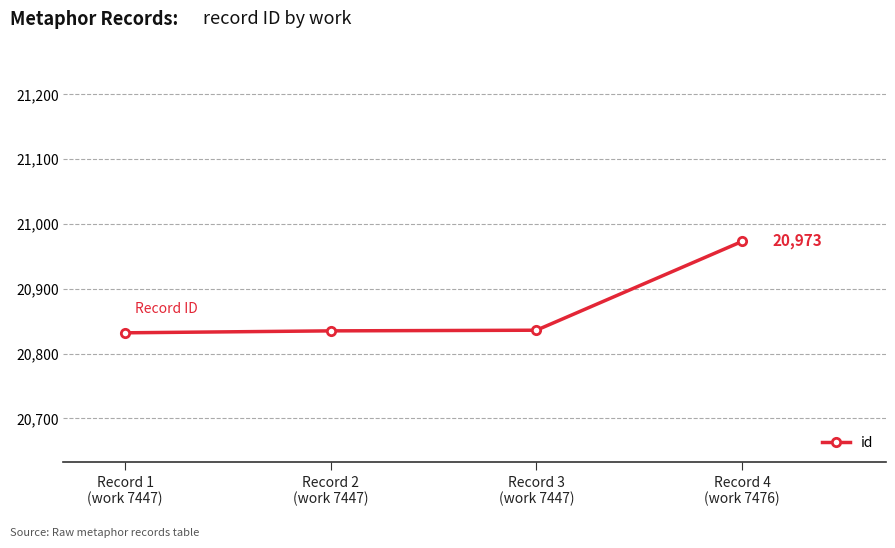

What is the sum of all values?

83476